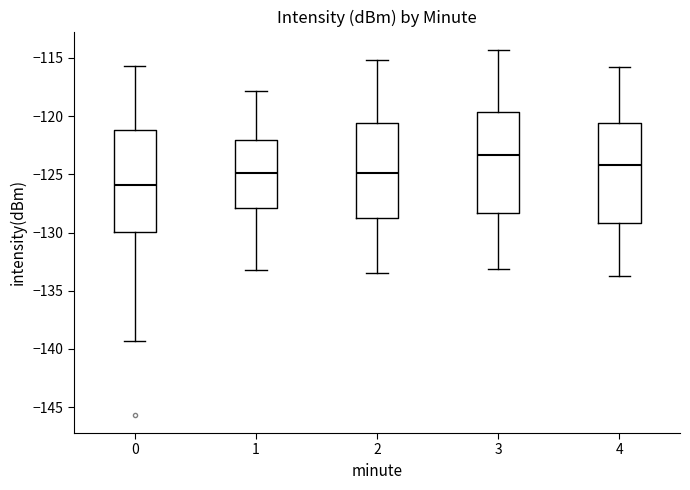

Where does the lower whisker of the box at x = 4 end on the y-axis? The values are not printed on the chart, so give them approximately, as read against the axis.

-133.5